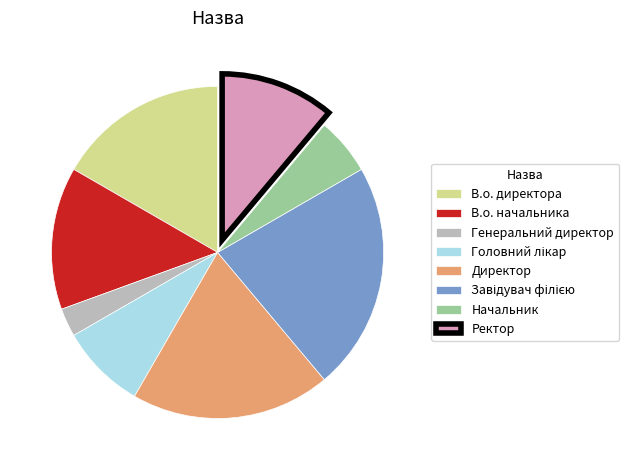

The В.о. директора slice represents 17% of the pie. True or false?

True